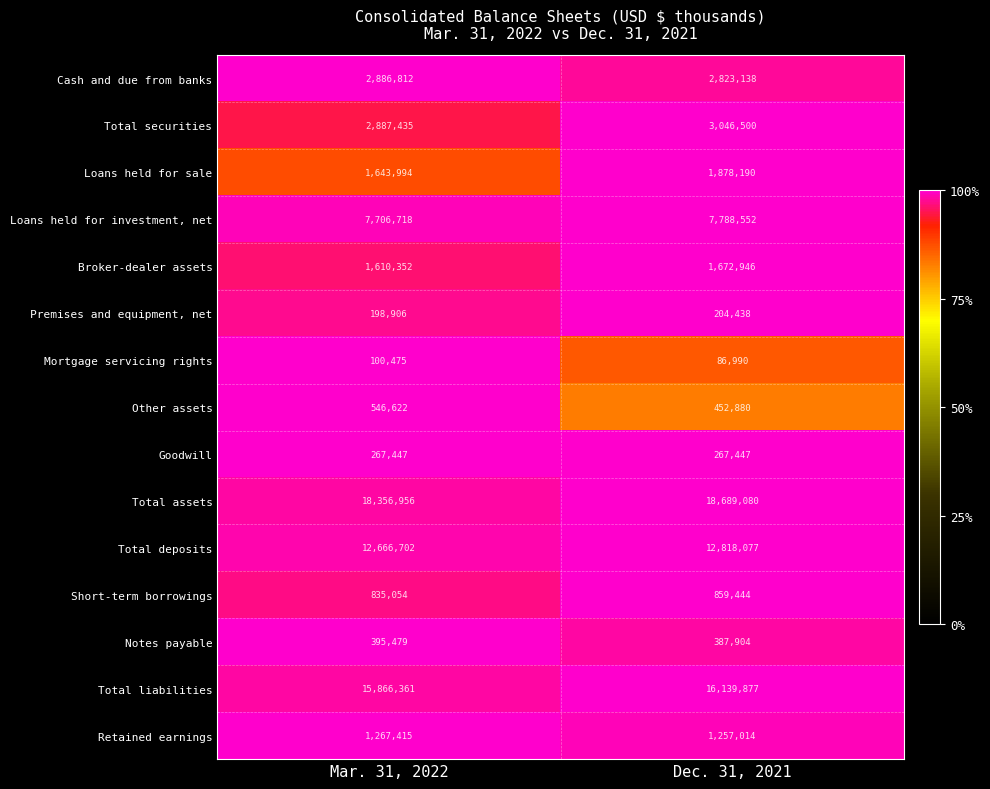

At which category is the sum across all series the highest?

Dec. 31, 2021